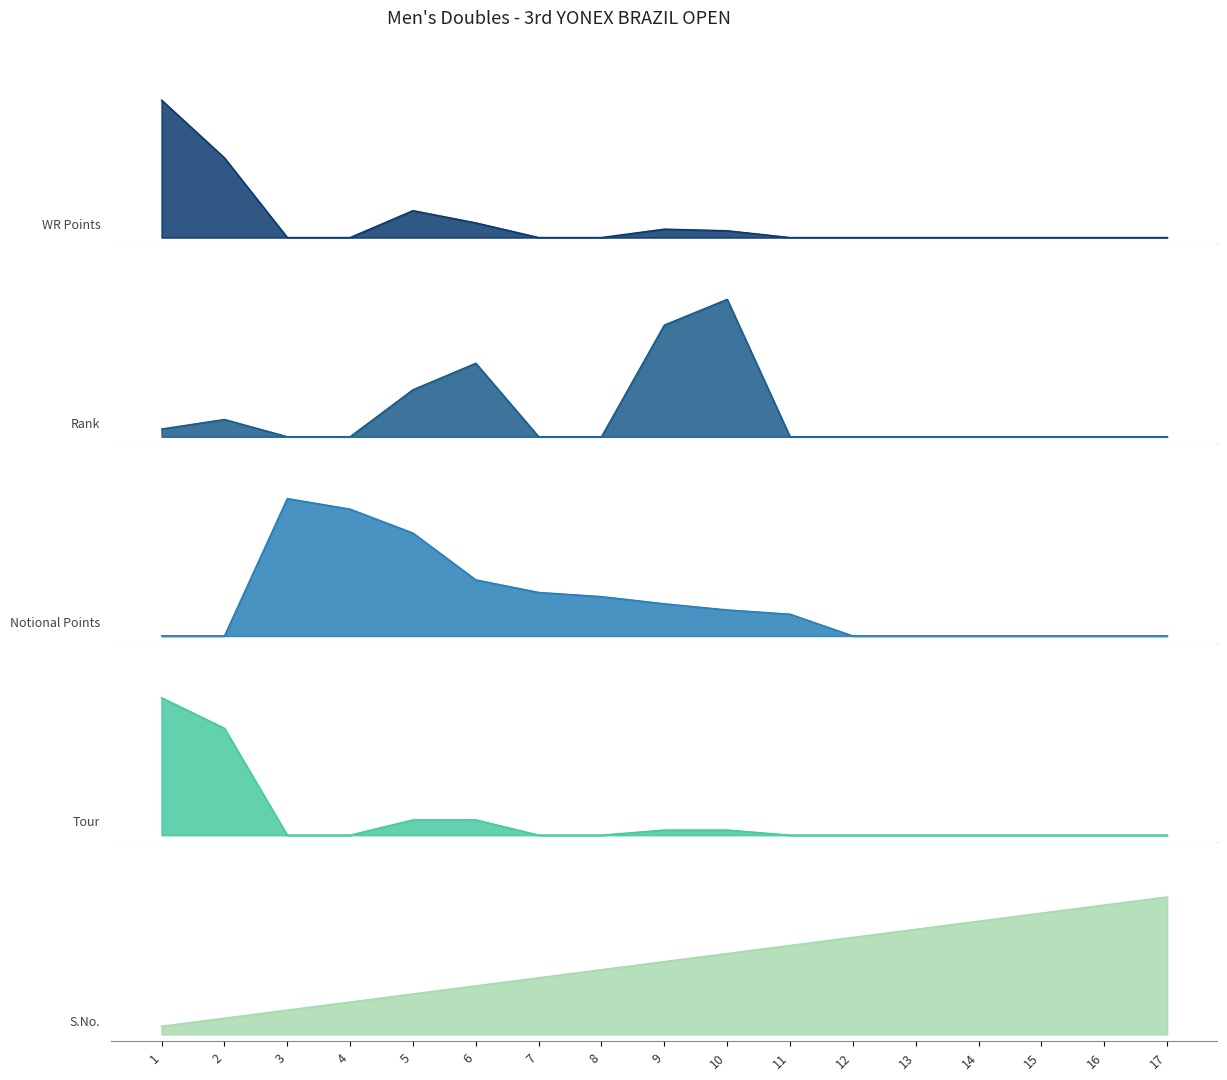

Rank the categories by WR Points value from highest to lowest.

1, 2, 5, 6, 9, 10, 3, 4, 7, 8, 11, 12, 13, 14, 15, 16, 17